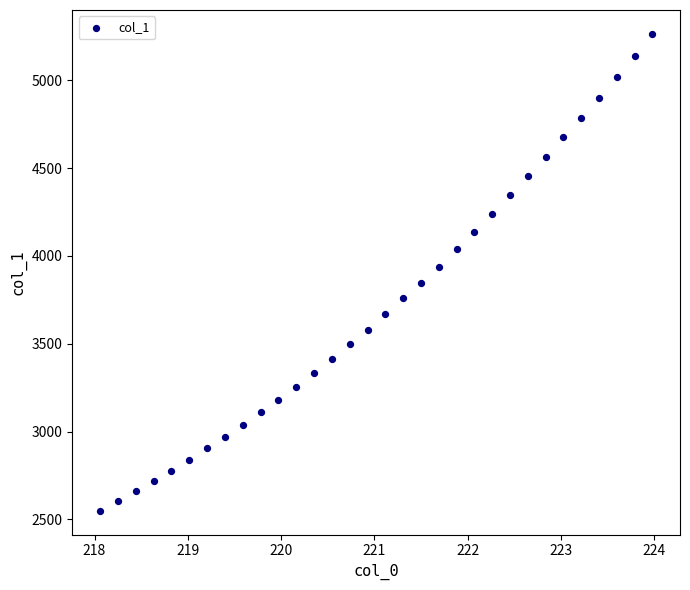

What is the range of X values (max minus min)?

5.9